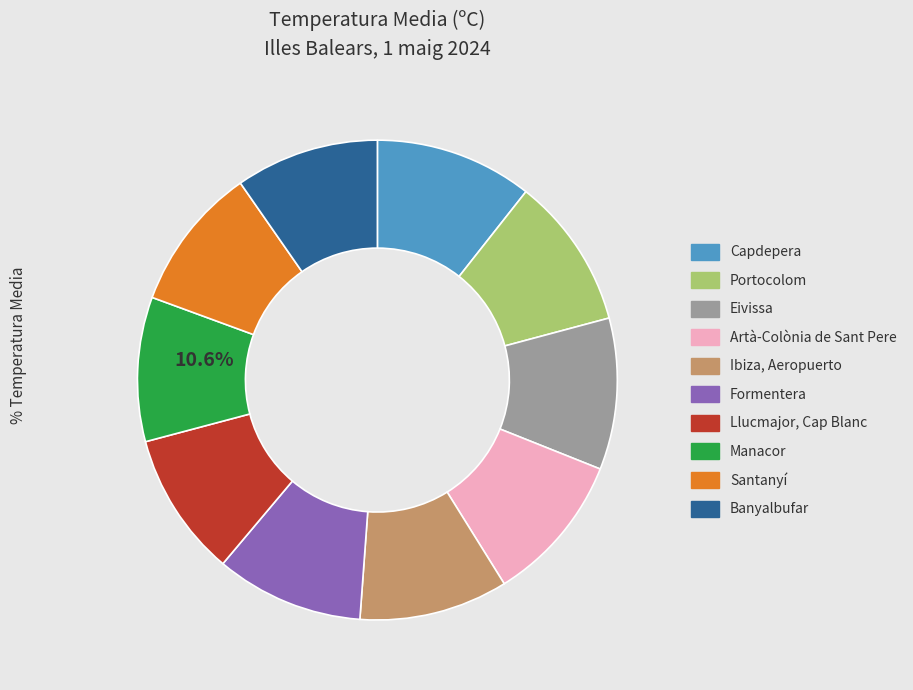

Is there any slice that represents more than half of the pie?

No